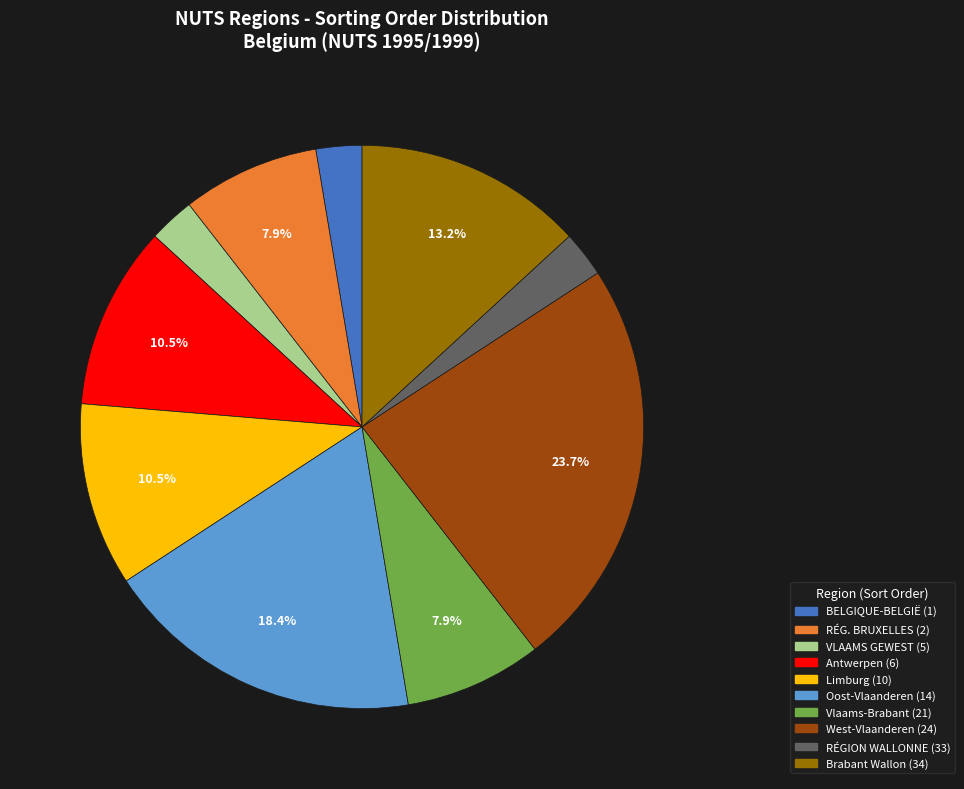

Count the number of slices in the pie.

10